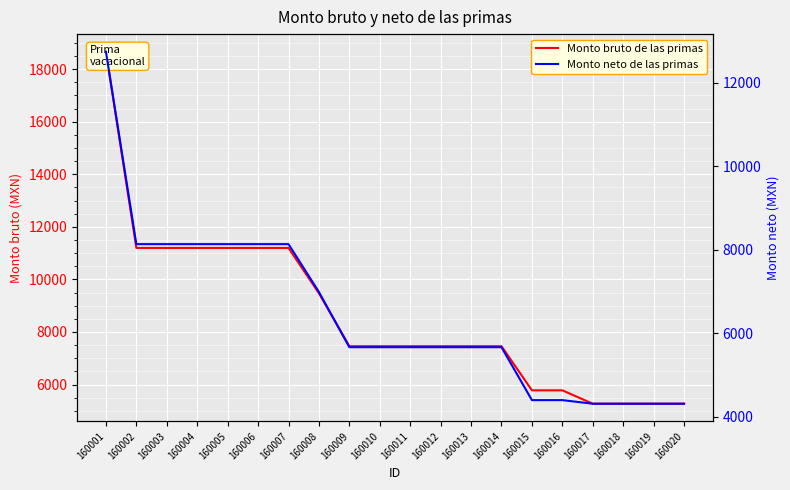

Rank the series at 160008 from lowest to highest value.

Monto neto de las primas, Monto bruto de las primas